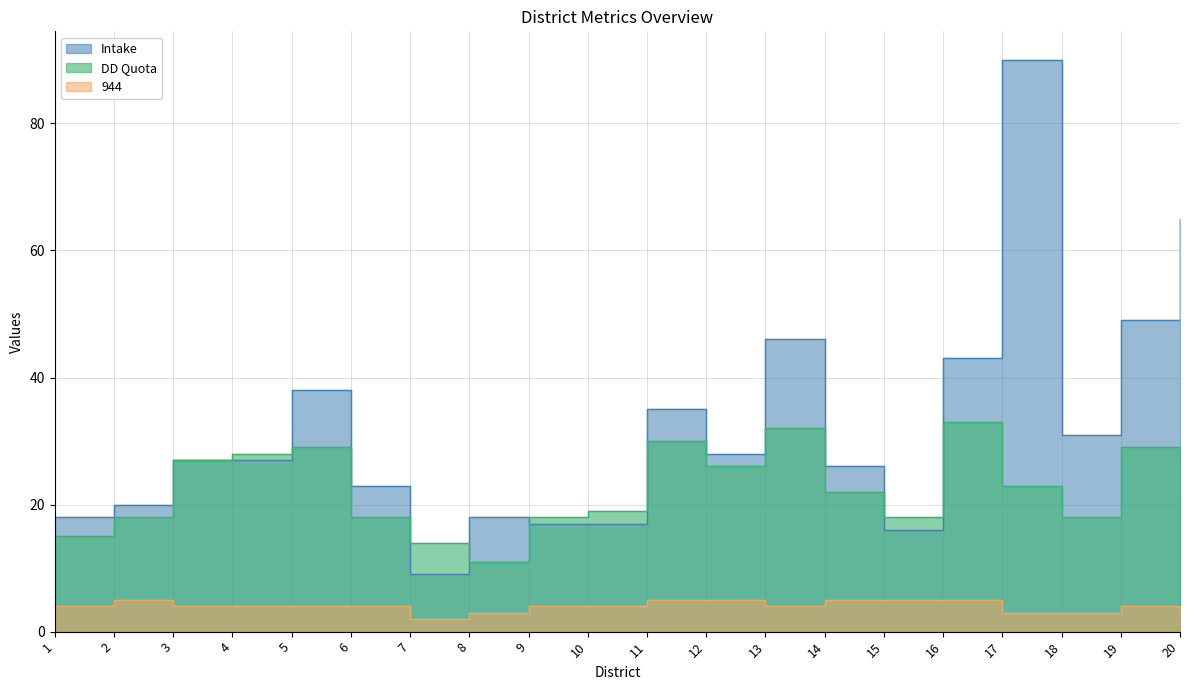

Reading left to right, extract all data points from this chart.

Intake: 18	20	27	27	38	23	9	18	17	17	35	28	46	26	16	43	90	31	49	65
Total Quotas: 15	18	27	28	29	18	14	11	18	19	30	26	32	22	18	33	23	18	29	22
944: 4	5	4	4	4	4	2	3	4	4	5	5	4	5	5	5	3	3	4	3